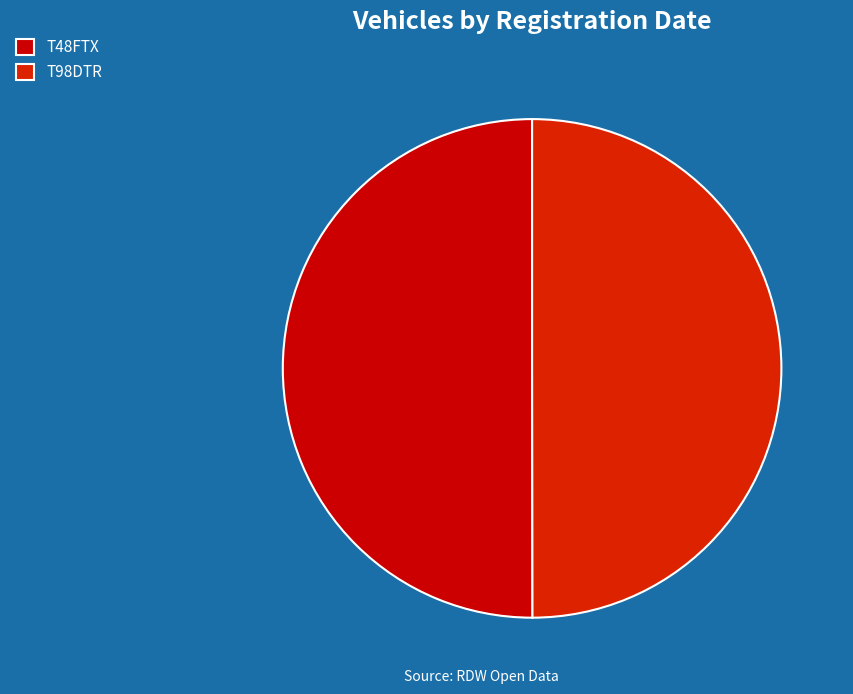

What is the majority slice?

T48FTX